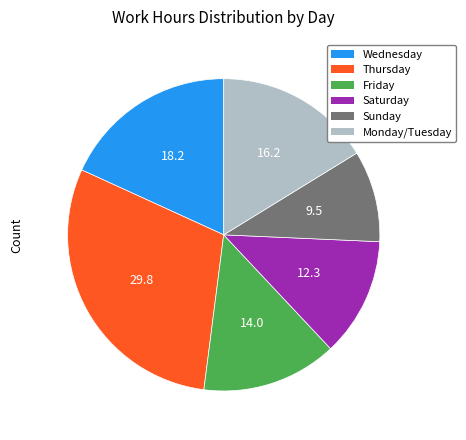

Does Monday/Tuesday account for over 50% of the chart?

No